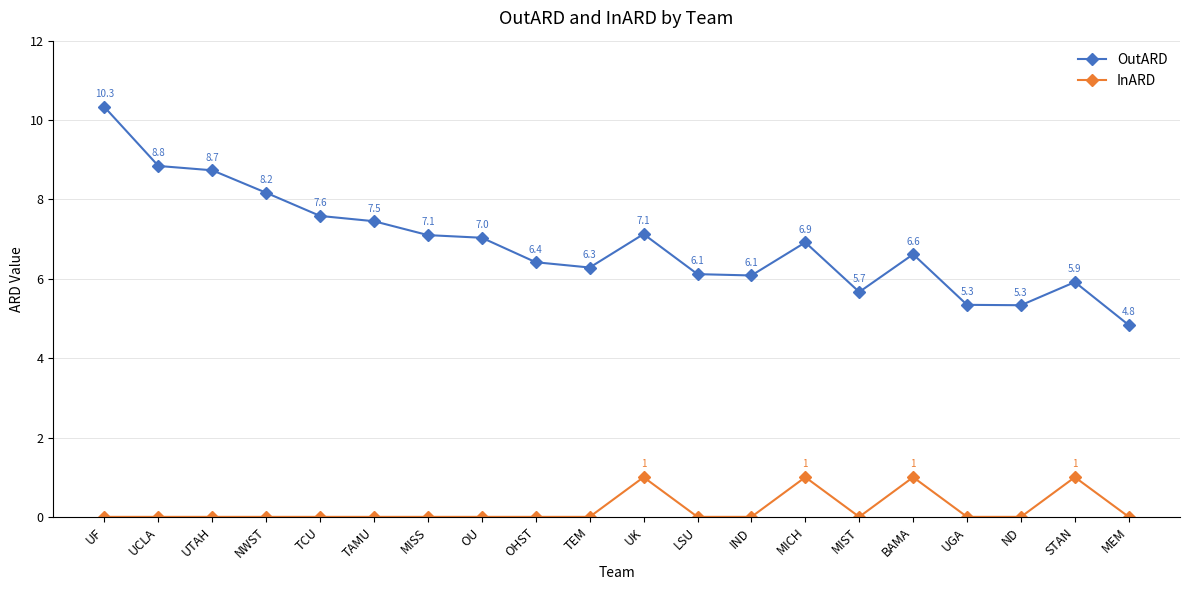

Is it true that InARD equals 0.0 at UF?

True